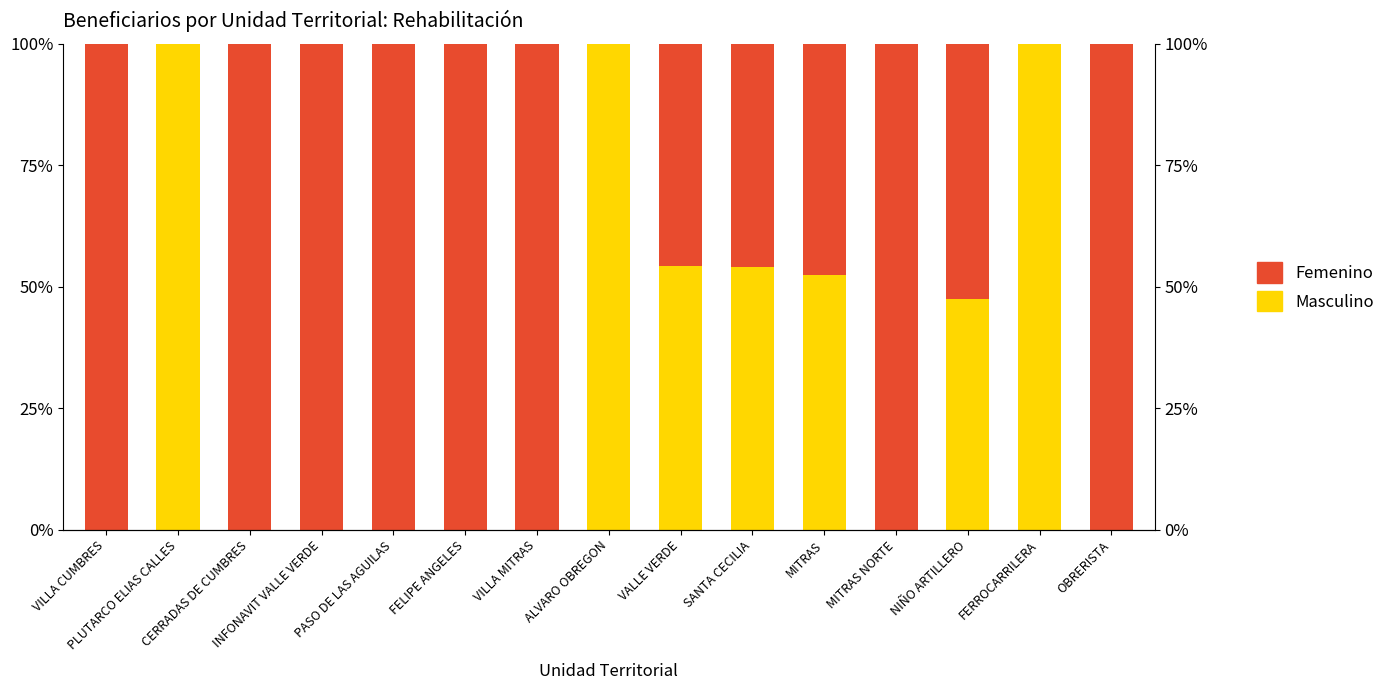

How many bars are there in total?

30